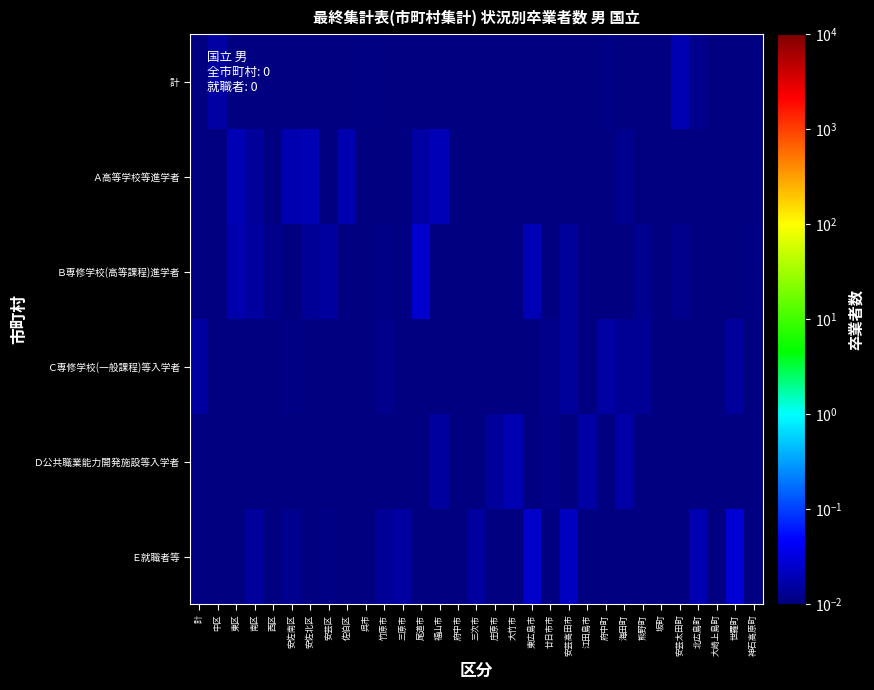

Between 計 and 安芸太田町, which is larger?

安芸太田町